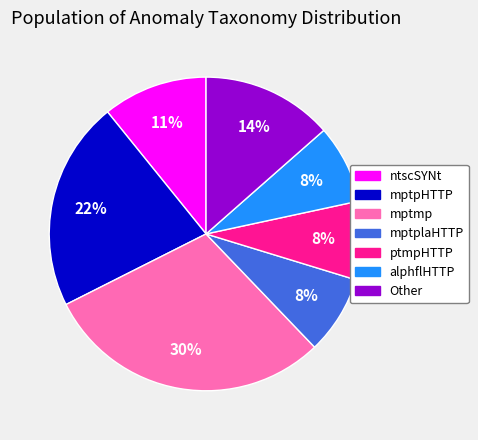

To the nearest percent, what portion does Other represent?

14%